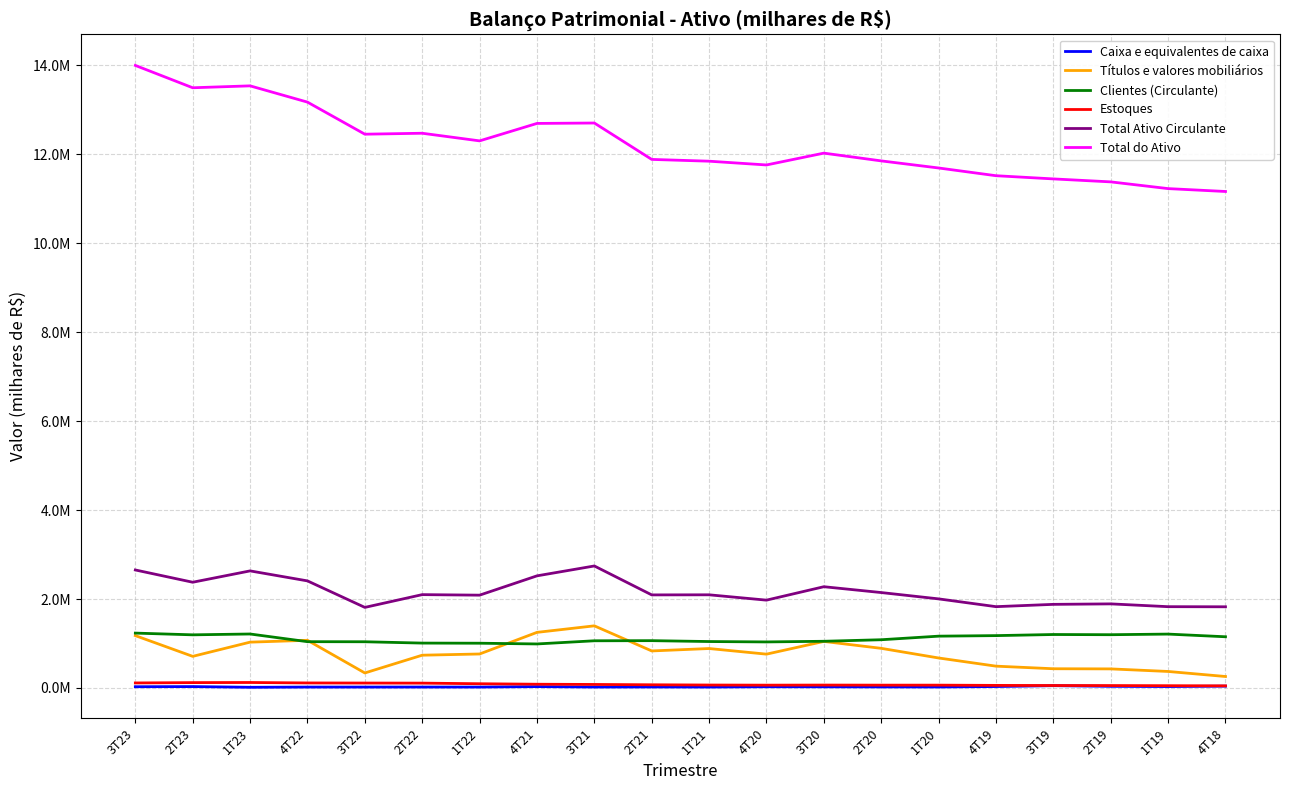

At which label is Caixa e equivalentes de caixa closest to 32800?

4T19